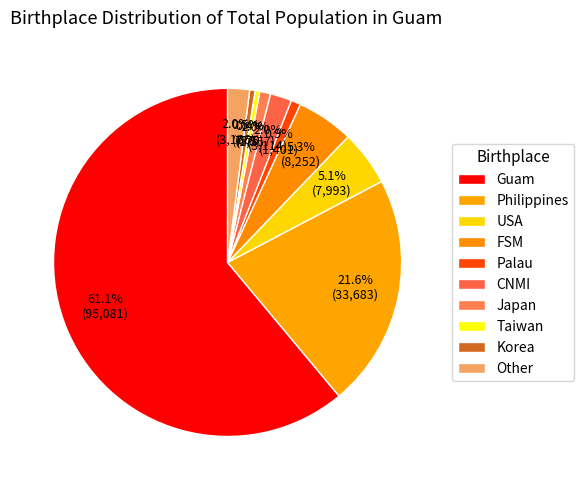

Count the number of slices in the pie.

10